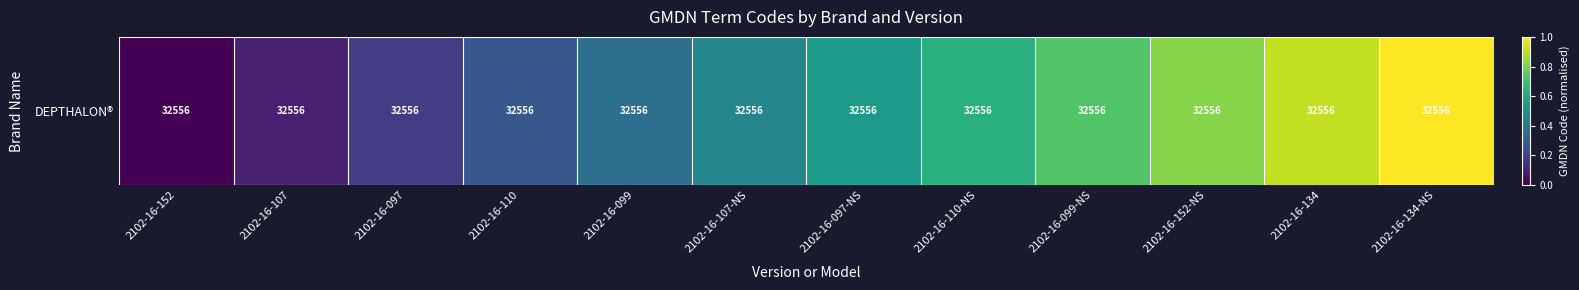

What value does the data have at 2102-16-110-NS?

0.6